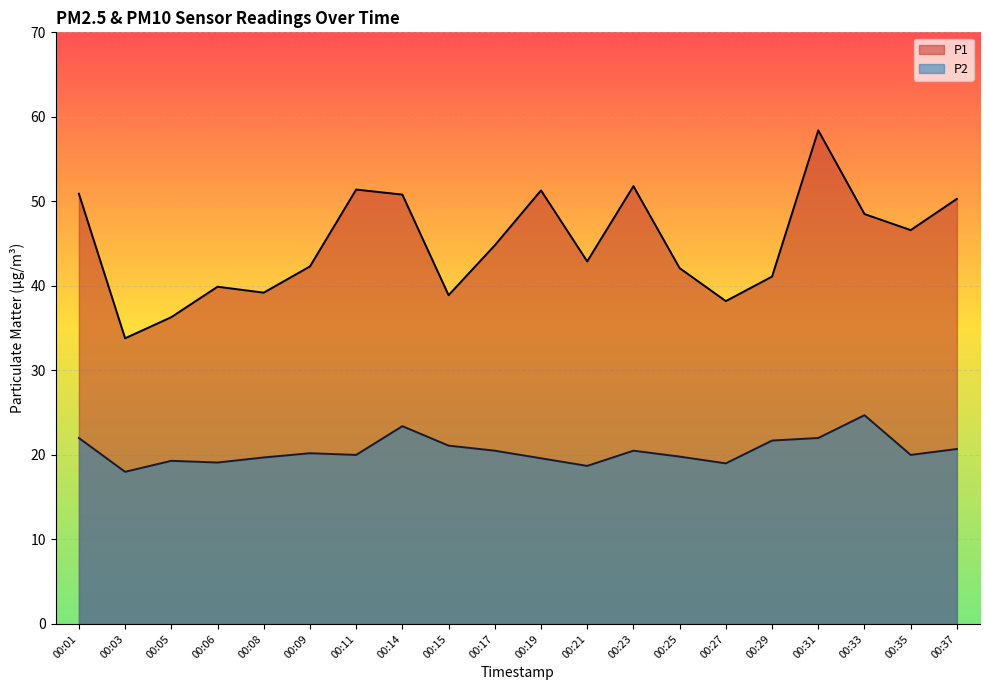

True or false: P2 has more than 1 interior local peaks.

True